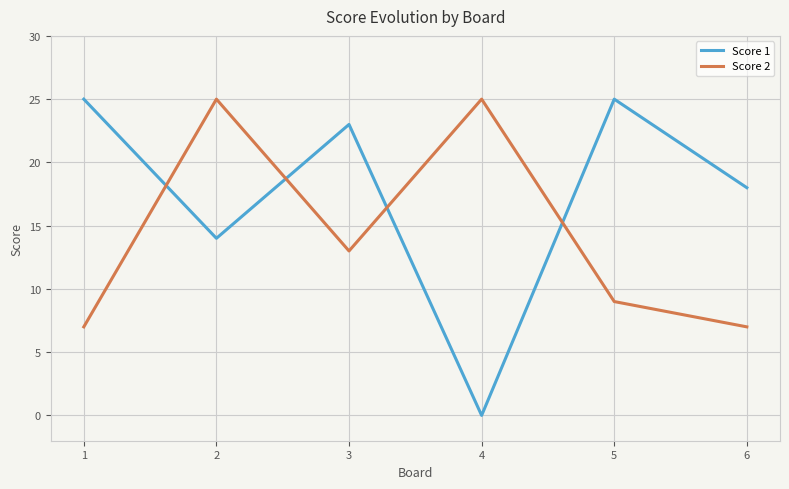

At which category does the chart reach its minimum across all series?

4